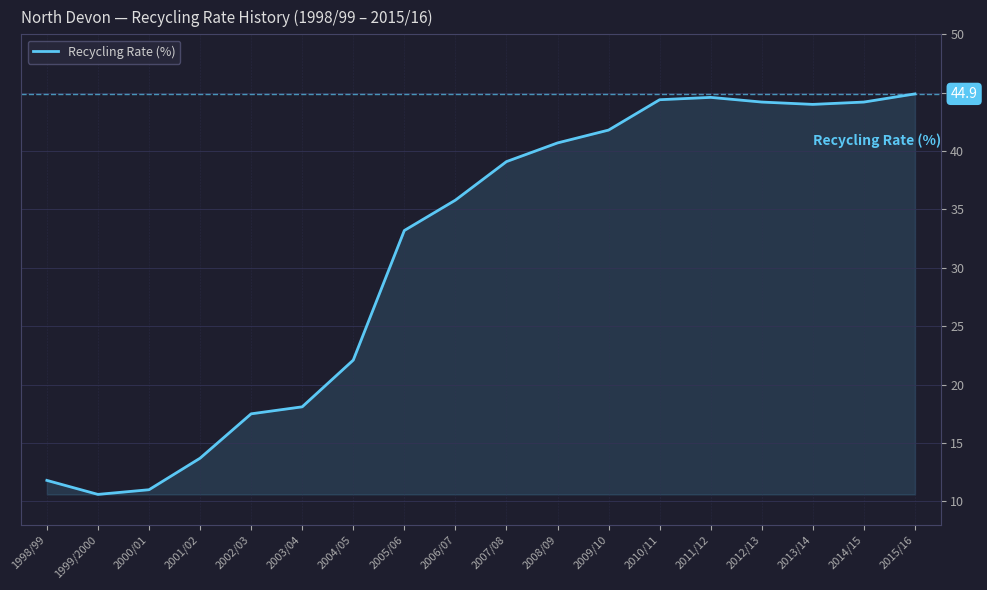

Reading right to left, list all the values displayed in this chart.

2015/16=44.9	2014/15=44.2	2013/14=44.0	2012/13=44.2	2011/12=44.6	2010/11=44.4	2009/10=41.8	2008/09=40.7	2007/08=39.1	2006/07=35.8	2005/06=33.2	2004/05=22.1	2003/04=18.1	2002/03=17.5	2001/02=13.7	2000/01=11.0	1999/2000=10.6	1998/99=11.8